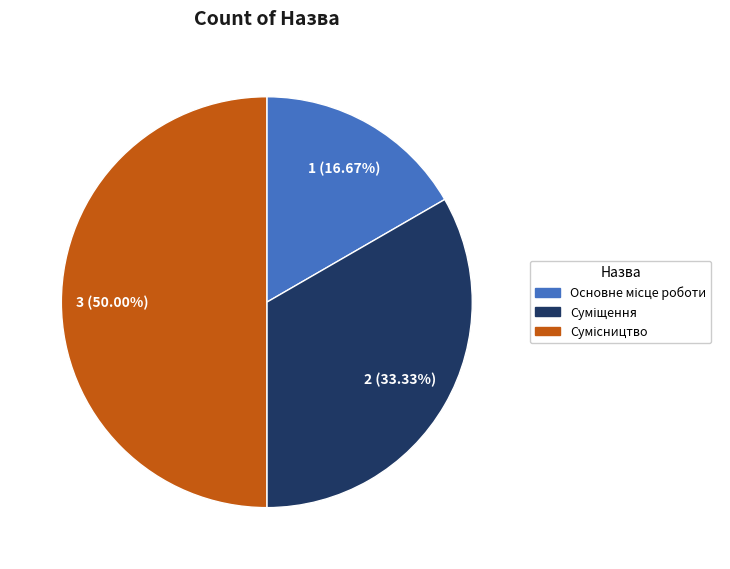

To the nearest percent, what is the difference between the Основне місце роботи and Суміщення slice percentages?

17%